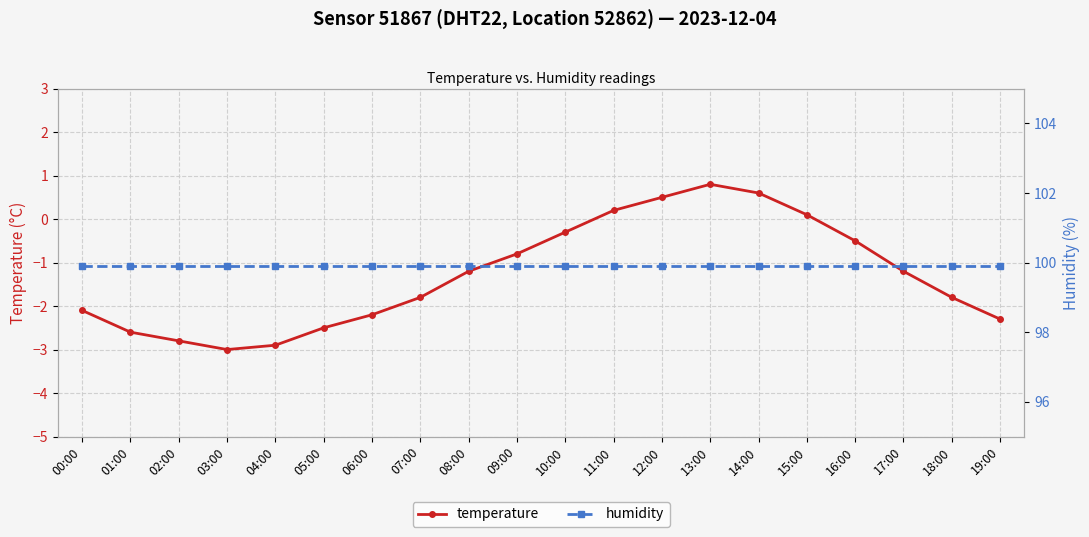

Reading left to right, list all the values displayed in this chart.

temperature: 00:00=-2.1	01:00=-2.6	02:00=-2.8	03:00=-3.0	04:00=-2.9	05:00=-2.5	06:00=-2.2	07:00=-1.8	08:00=-1.2	09:00=-0.8	10:00=-0.3	11:00=0.2	12:00=0.5	13:00=0.8	14:00=0.6	15:00=0.1	16:00=-0.5	17:00=-1.2	18:00=-1.8	19:00=-2.3
humidity: 00:00=99.9	01:00=99.9	02:00=99.9	03:00=99.9	04:00=99.9	05:00=99.9	06:00=99.9	07:00=99.9	08:00=99.9	09:00=99.9	10:00=99.9	11:00=99.9	12:00=99.9	13:00=99.9	14:00=99.9	15:00=99.9	16:00=99.9	17:00=99.9	18:00=99.9	19:00=99.9